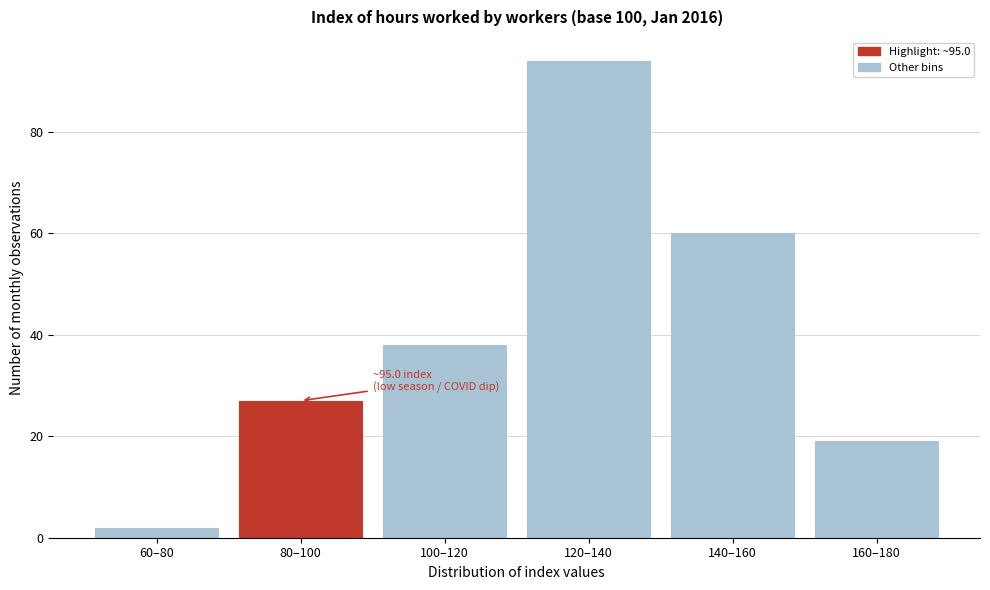

Reading left to right, extract all data points from this chart.

60–80=2	80–100=27	100–120=38	120–140=94	140–160=60	160–180=19